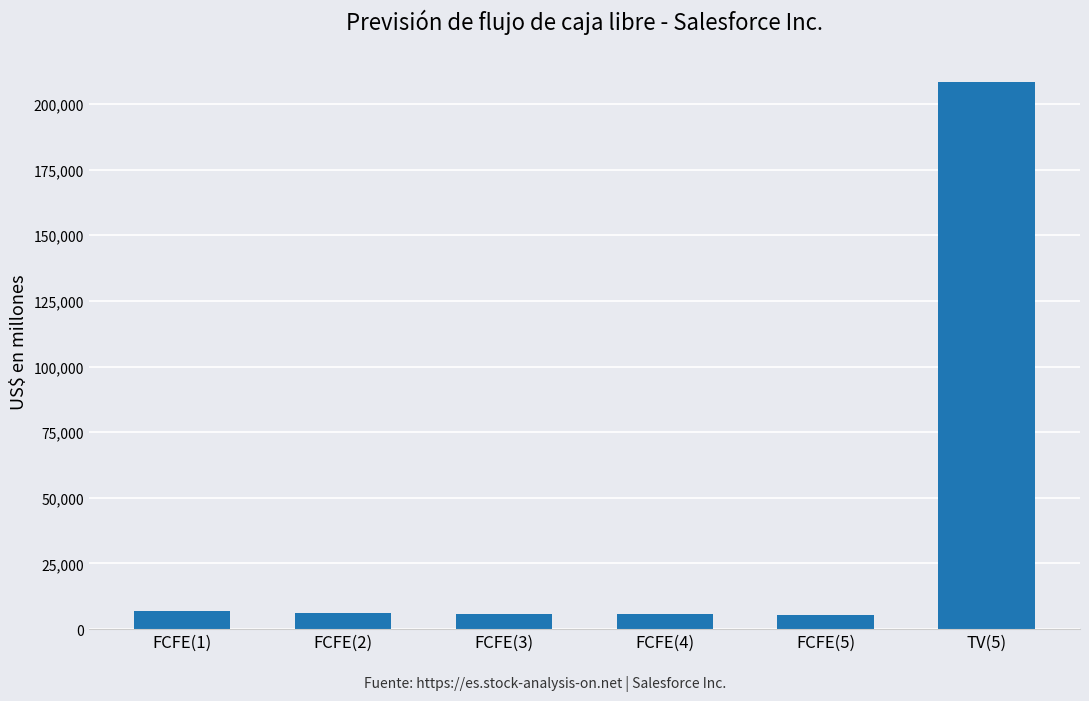

What is the difference between the maximum and minimum values?

202987